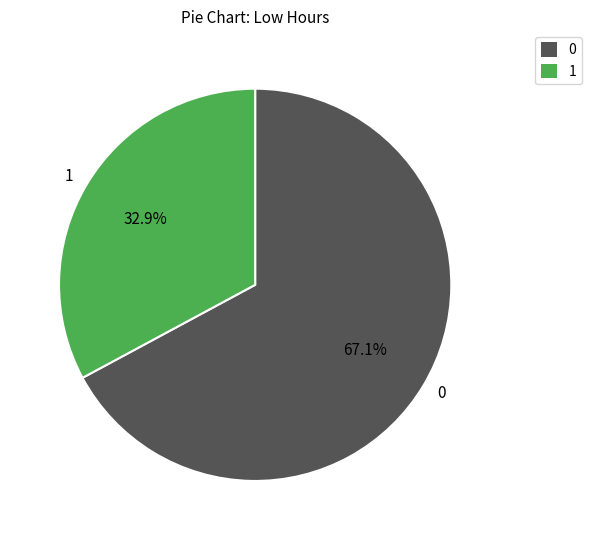

What is the total percentage of 1 and 0?

100.0%